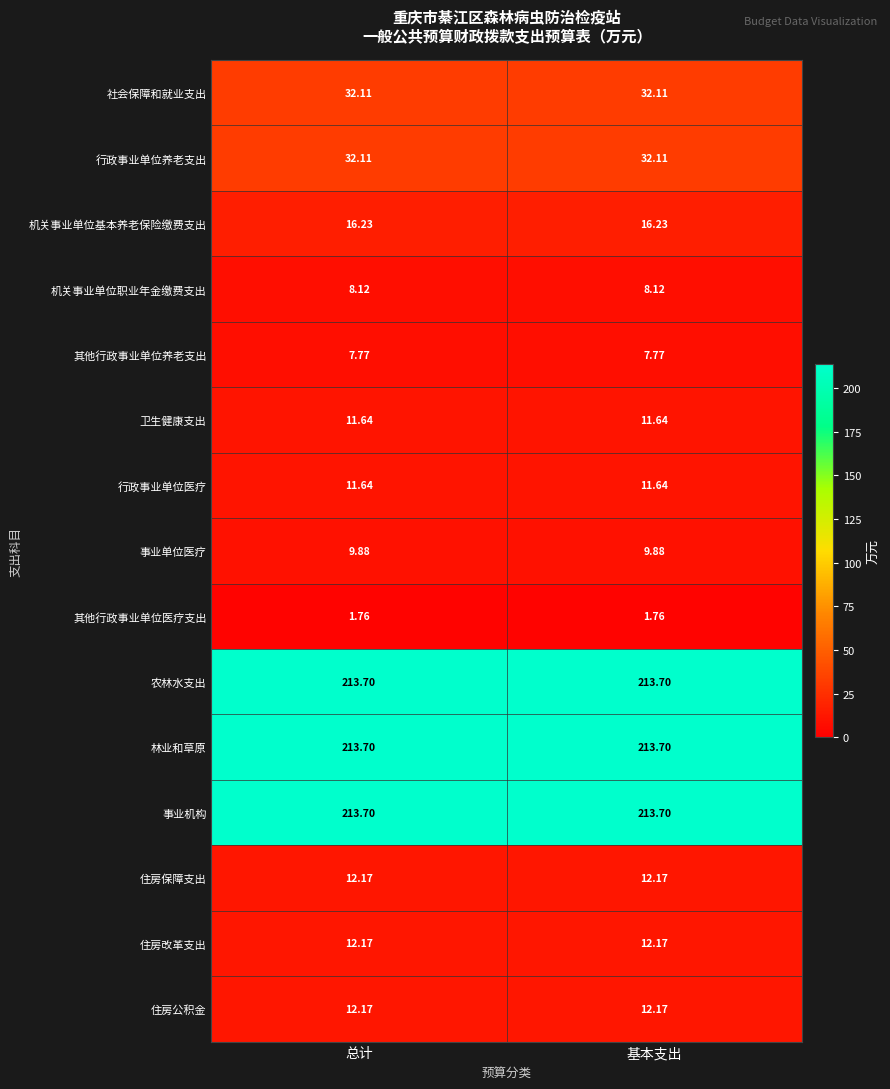

Is the value of 社会保障和就业支出 at 总计 greater than the value of 住房改革支出 at 总计?

Yes